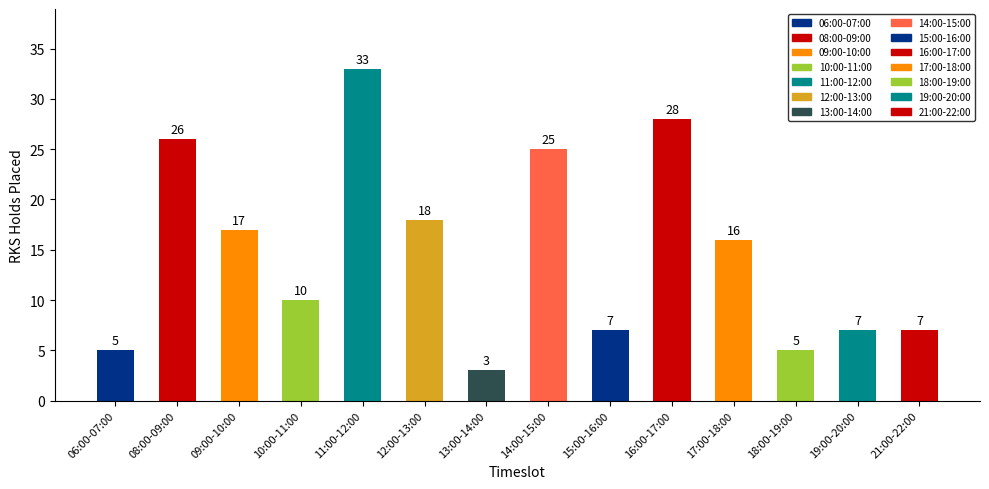

What is the difference between the values at 17:00-18:00 and 15:00-16:00?

9